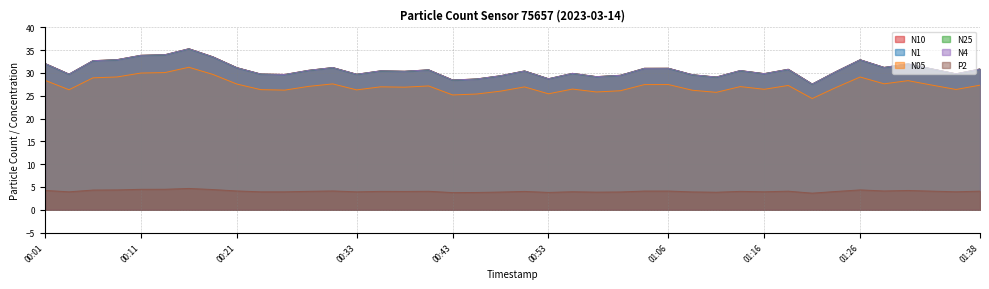

What are all the series names shown in the legend?

N10, N1, N05, N25, N4, P2